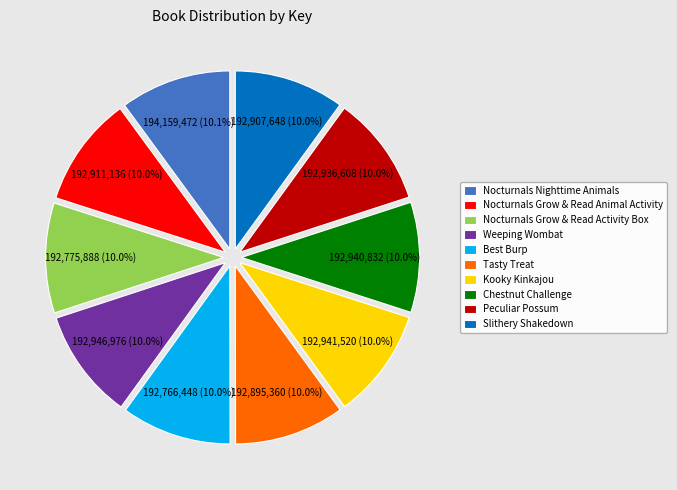

What percentage is the Best Burp slice, to the nearest percent?

10%